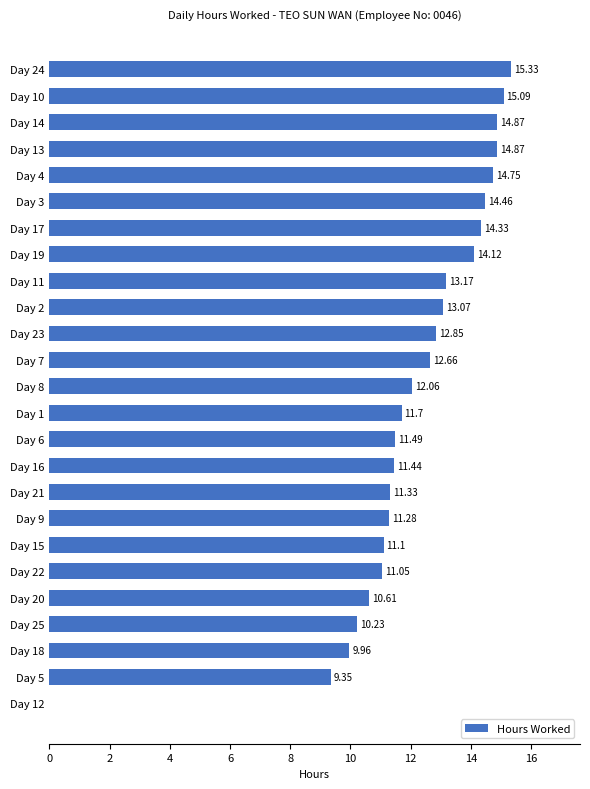

What is the sum of all values?

301.2